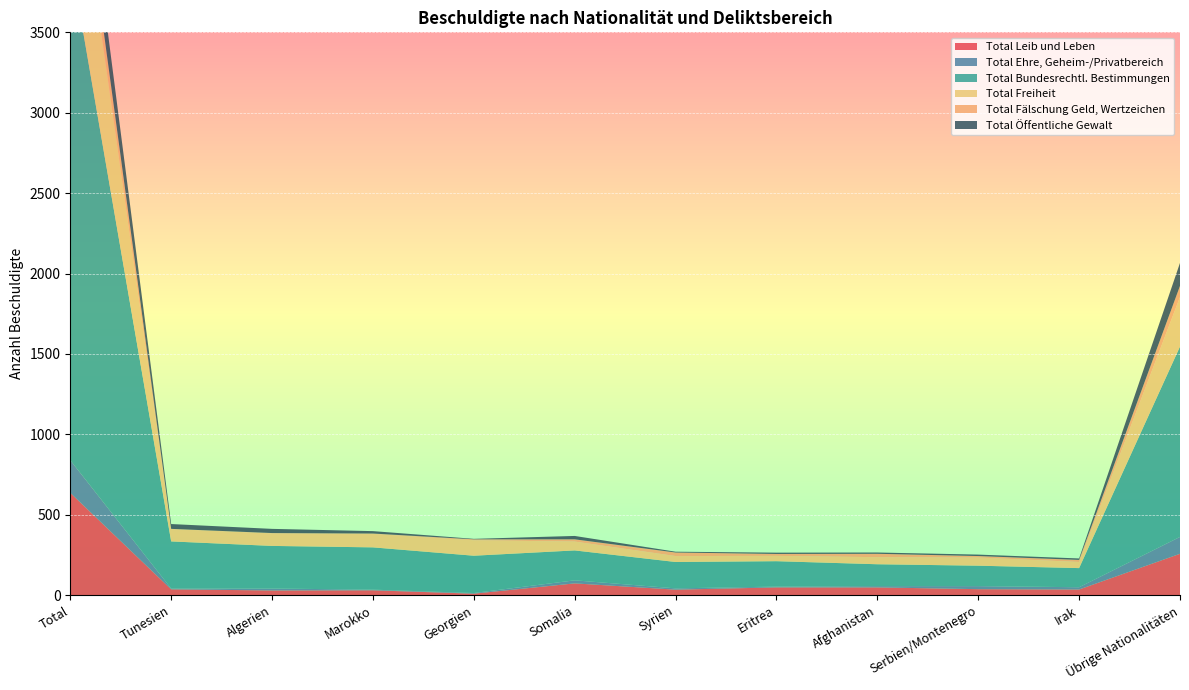

Reading left to right, extract all data points from this chart.

Total Leib und Leben: Total=636	Tunesien=36	Algerien=29	Marokko=30	Georgien=9	Somalia=73	Syrien=34	Eritrea=48	Afghanistan=48	Serbien/Montenegro=37	Irak=35	Übrige Nationalitäten=257
Total Ehre, Geheim-/Privatbereich: Total=203	Tunesien=5	Algerien=12	Marokko=4	Georgien=4	Somalia=19	Syrien=8	Eritrea=5	Afghanistan=8	Serbien/Montenegro=19	Irak=14	Übrige Nationalitäten=105
Total Bundesrechtl. Bestimmungen: Total=3127	Tunesien=293	Algerien=265	Marokko=263	Georgien=232	Somalia=186	Syrien=164	Eritrea=158	Afghanistan=136	Serbien/Montenegro=127	Irak=119	Übrige Nationalitäten=1184
Total Freiheit: Total=901	Tunesien=77	Algerien=78	Marokko=84	Georgien=96	Somalia=55	Syrien=37	Eritrea=33	Afghanistan=44	Serbien/Montenegro=51	Irak=38	Übrige Nationalitäten=308
Total Fälschung Geld, Wertzeichen: Total=171	Tunesien=1	Algerien=2	Marokko=2	Georgien=6	Somalia=14	Syrien=22	Eritrea=12	Afghanistan=21	Serbien/Montenegro=9	Irak=13	Übrige Nationalitäten=69
Total Öffentliche Gewalt: Total=277	Tunesien=30	Algerien=26	Marokko=15	Georgien=3	Somalia=21	Syrien=5	Eritrea=8	Afghanistan=8	Serbien/Montenegro=9	Irak=9	Übrige Nationalitäten=143